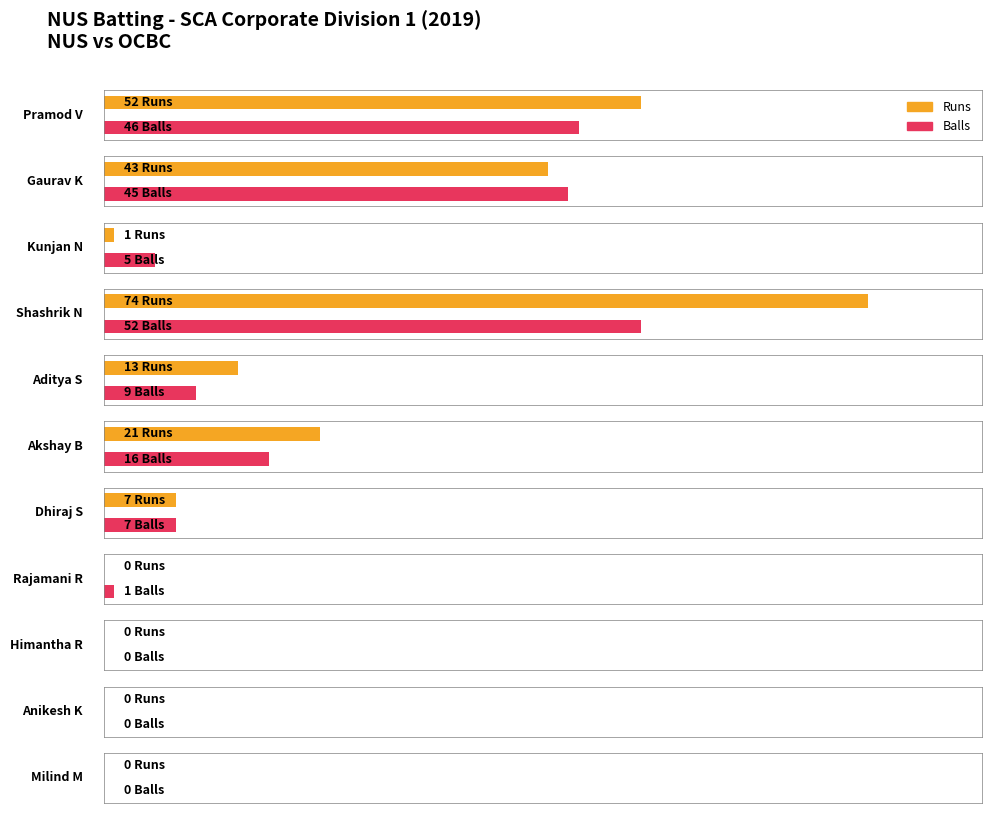

The Balls series shows -35 at Milind M. True or false?

False